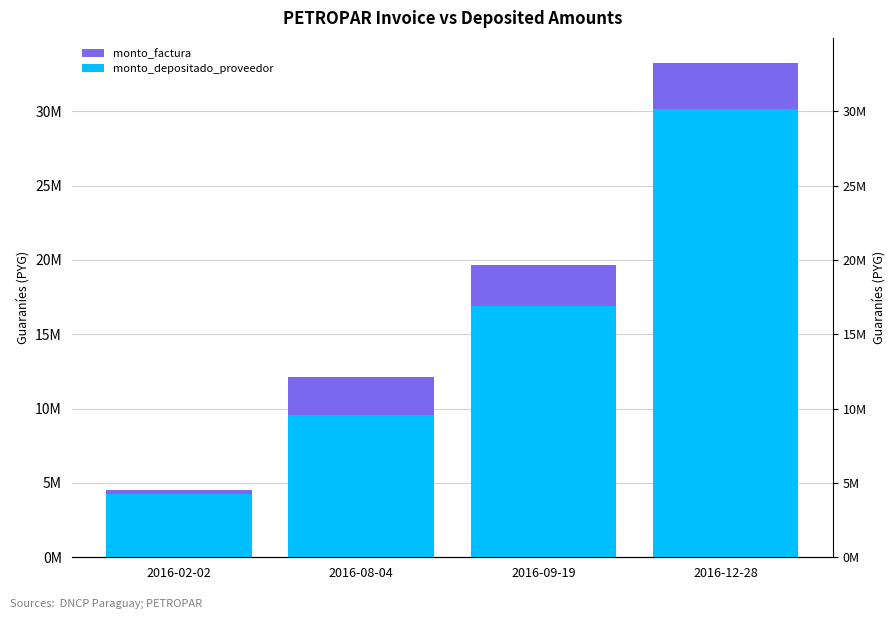

What is the lowest value of the monto_factura series?

4500000